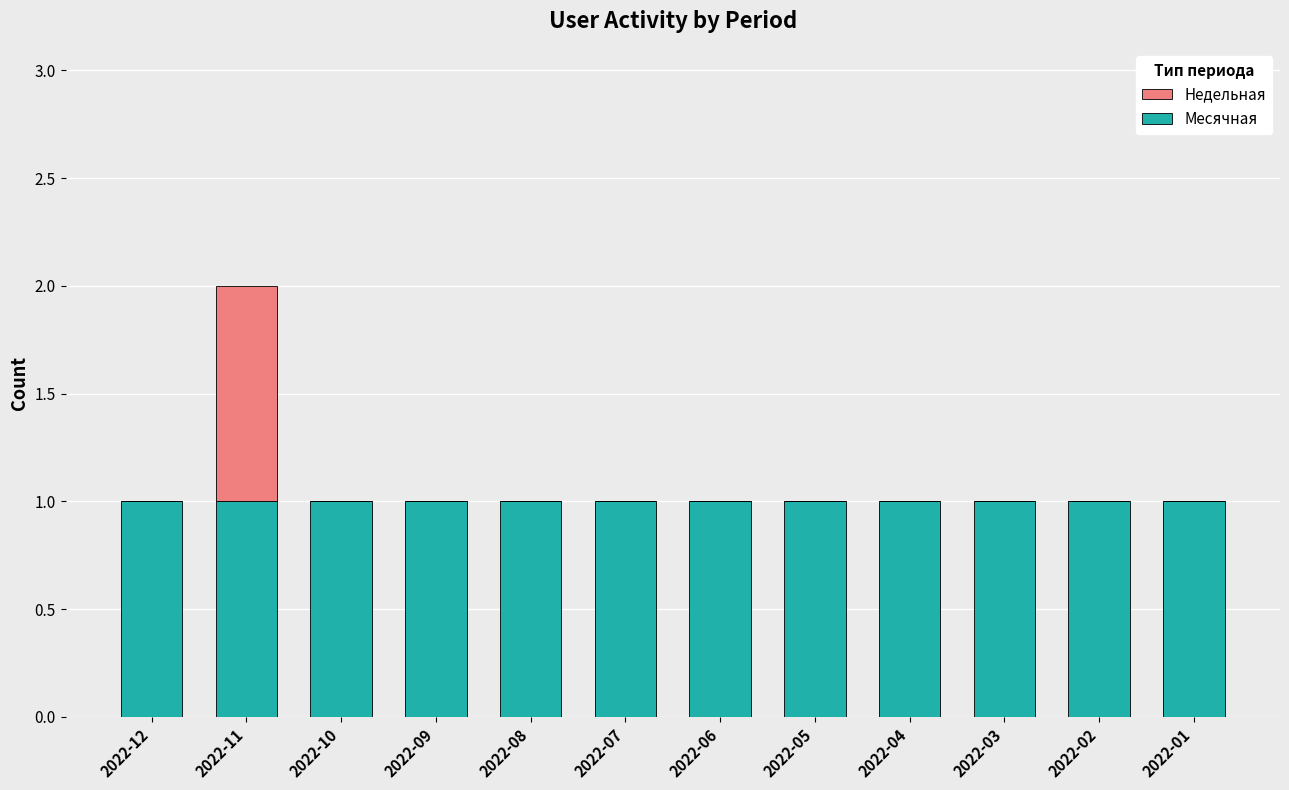

Reading left to right, what are the values for Месячная?

2022-12=1	2022-11=1	2022-10=1	2022-09=1	2022-08=1	2022-07=1	2022-06=1	2022-05=1	2022-04=1	2022-03=1	2022-02=1	2022-01=1